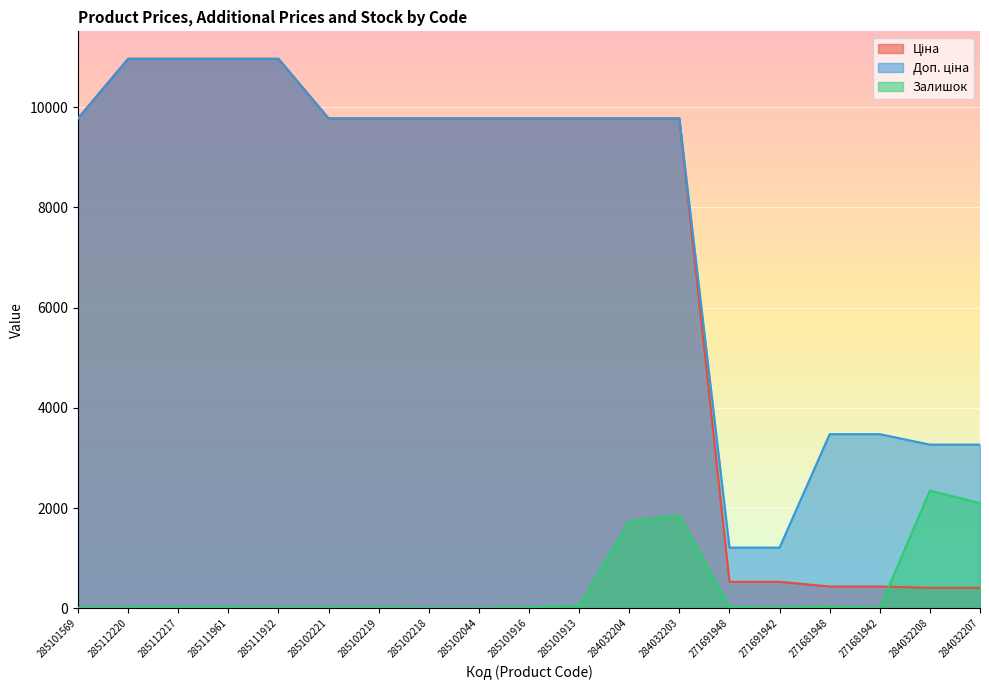

Which has a higher value, 285102218 or 284032207?

285102218